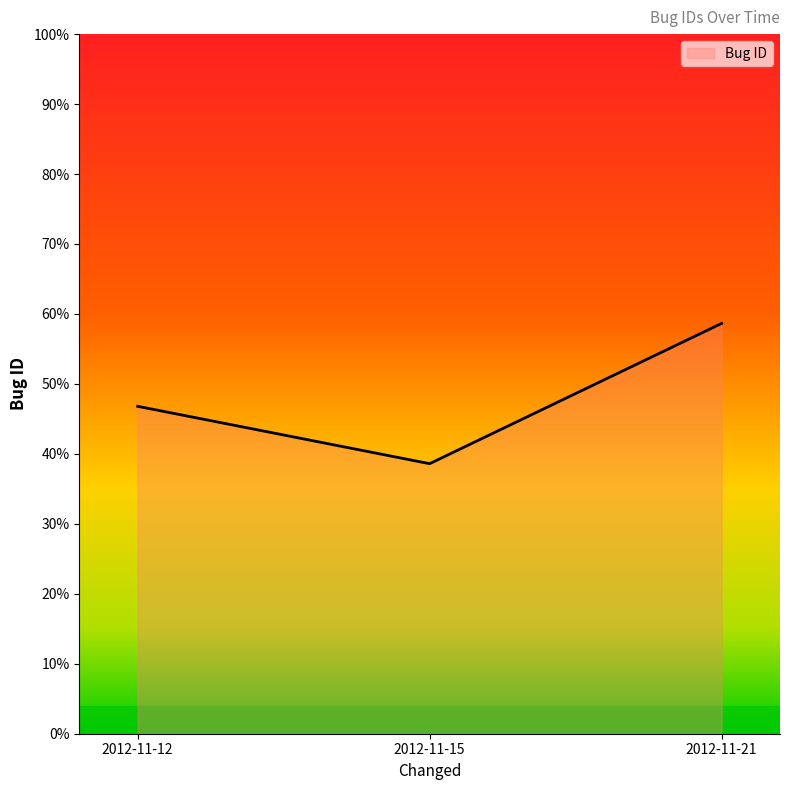

Where is the data nearest to the value 48?

2012-11-12